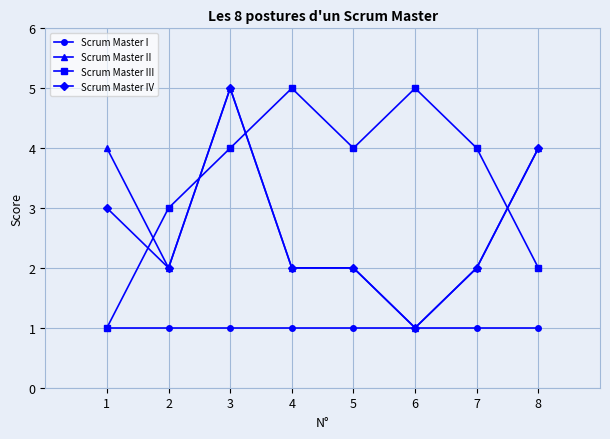

How many data points does each series have?

8